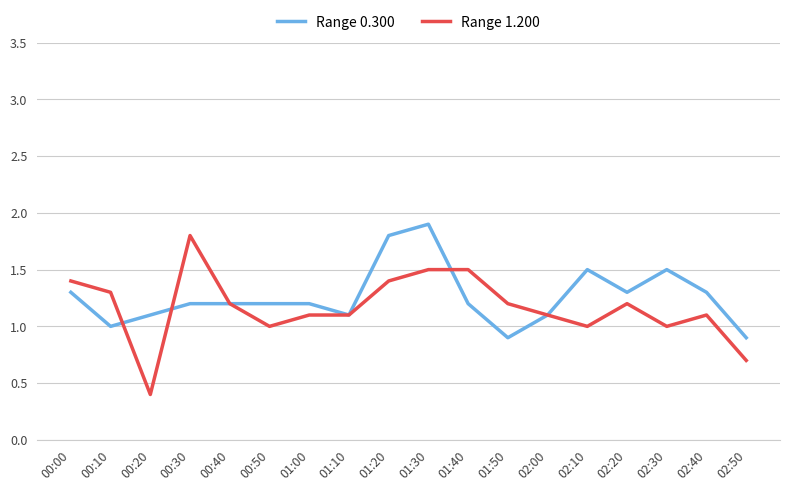

Rank the series by their average value, from highest to lowest.

Range 0.300, Range 1.200